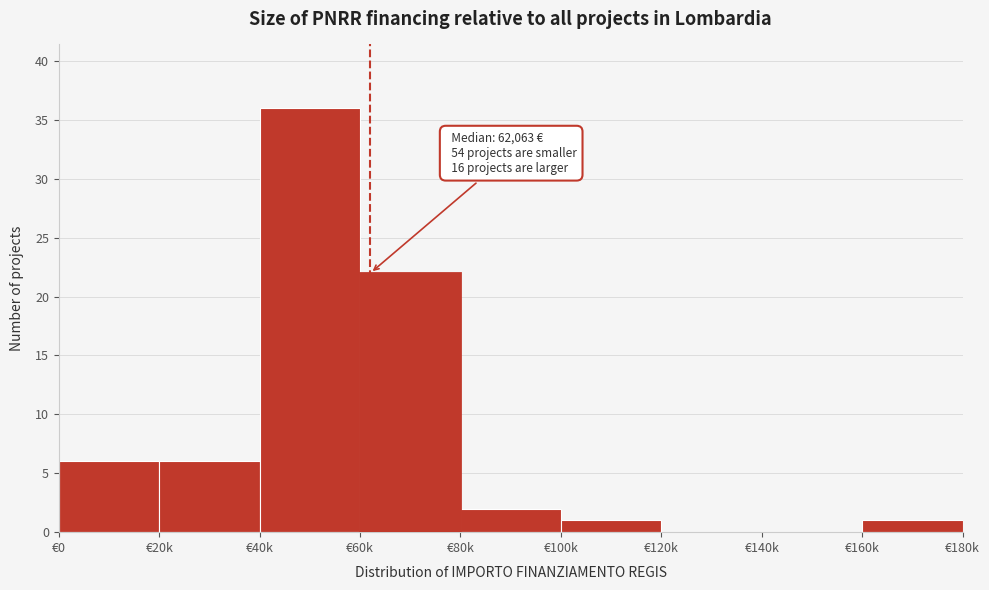

Reading left to right, transcribe all the data shown in this chart.

€0=6	€20k=6	€40k=36	€60k=22	€80k=2	€100k=1	€120k=0	€140k=0	€160k=1